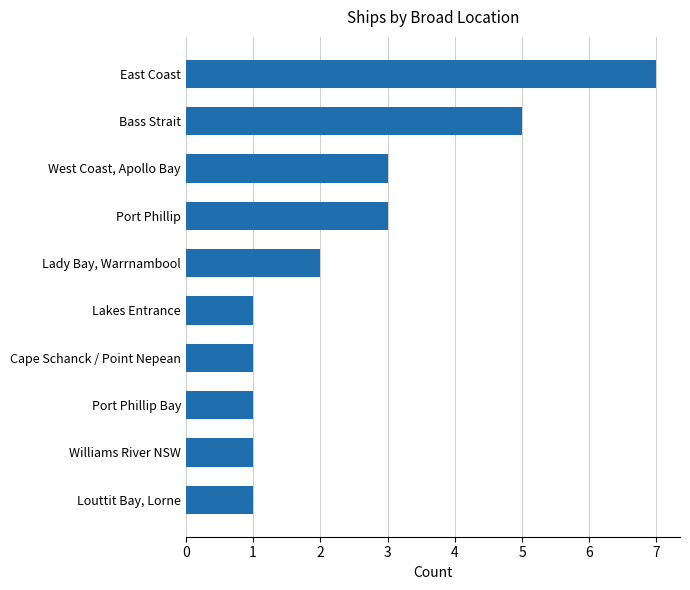

What is the difference between the maximum and minimum values?

6